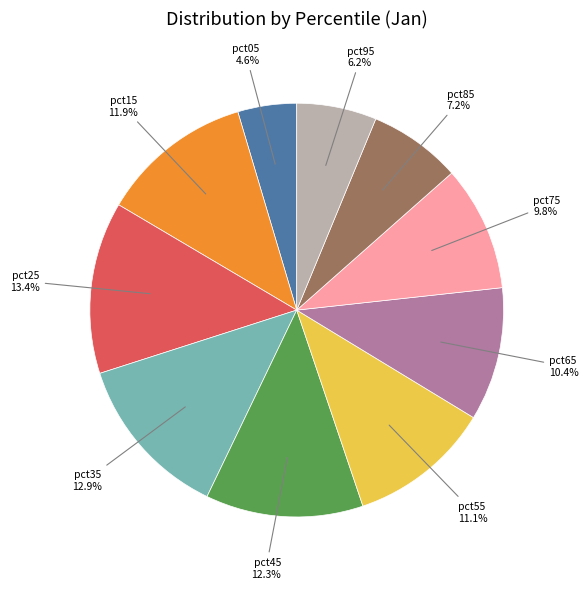

How many segments does this pie chart have?

10